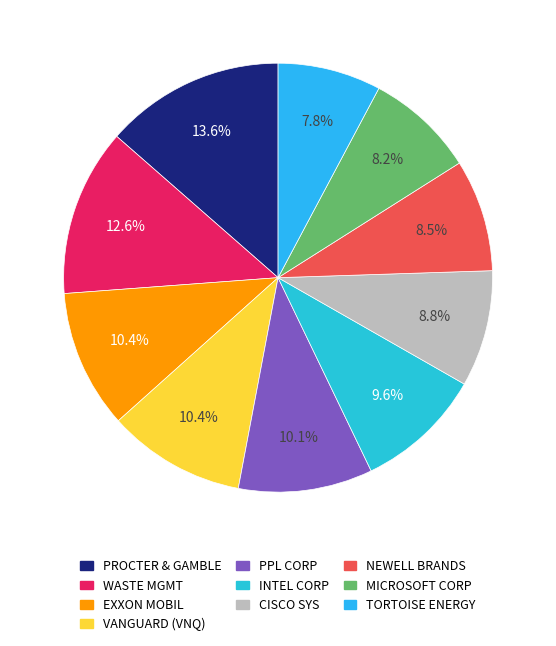

Which category has the smallest portion of the pie?

TORTOISE ENERGY INFRA CORP